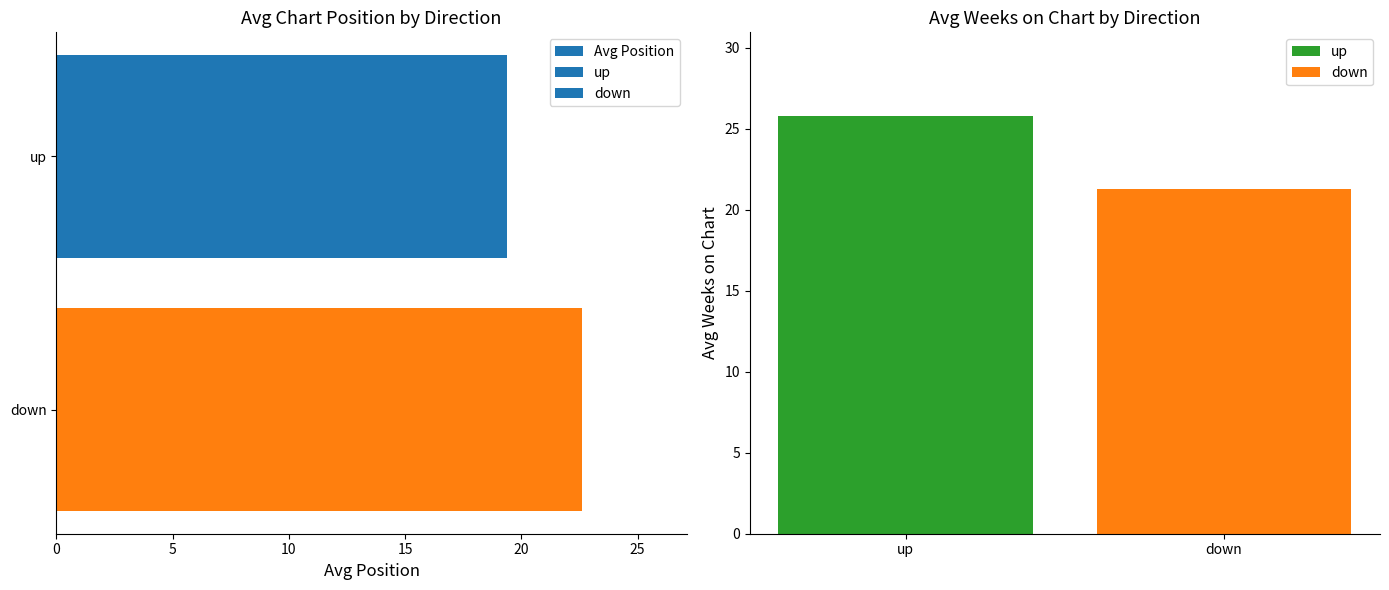

True or false: Avg Position has a value of 10.0 at down.

False